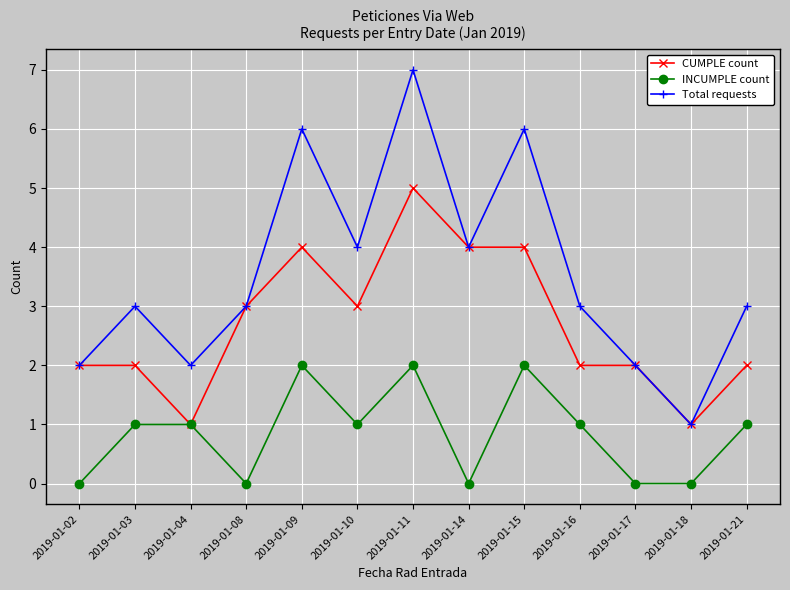

What is the value of the CUMPLE count point at the 13th from the left?

2